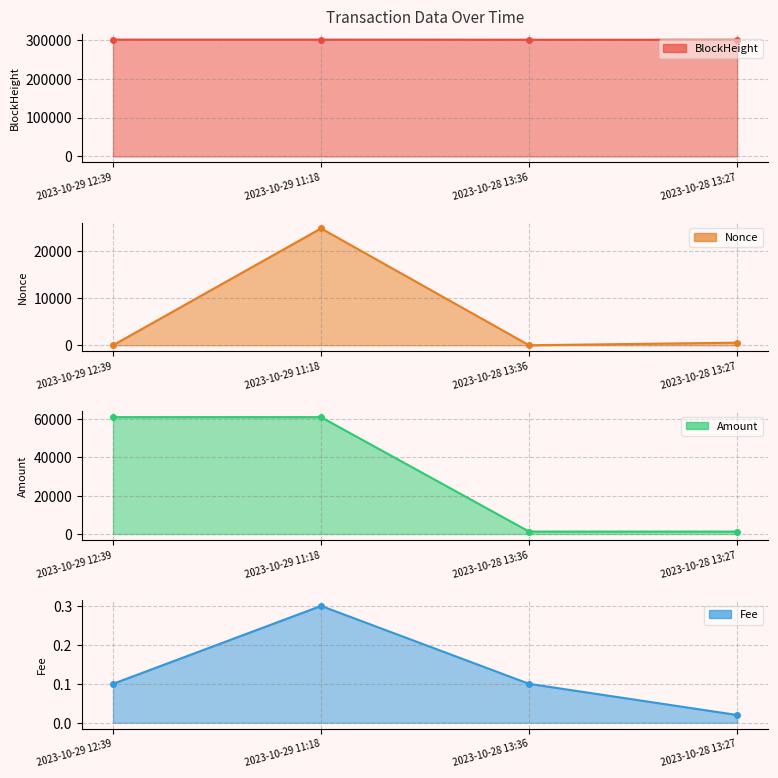

The value of Nonce at 2023-10-29 11:18 is 37930.5. True or false?

False